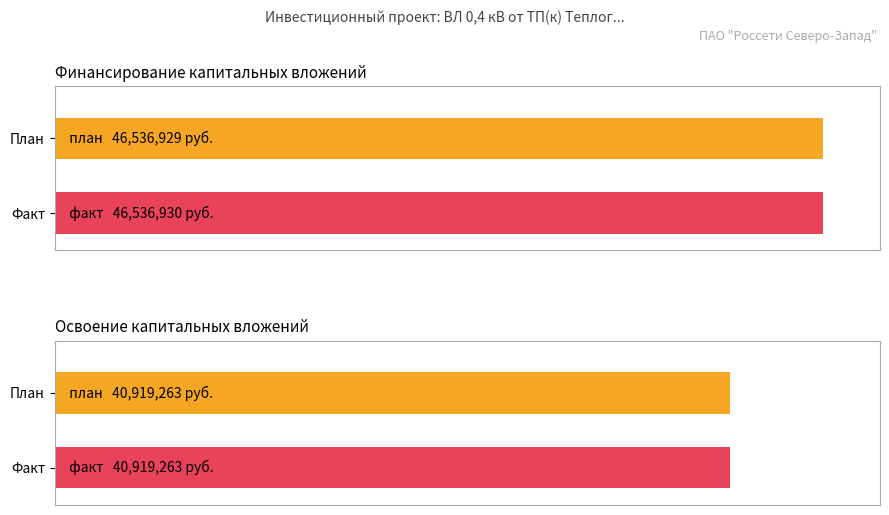

Is it true that Финансирование капитальных вложений (план) equals 46536929 at проектно-изыскательские работы?

True